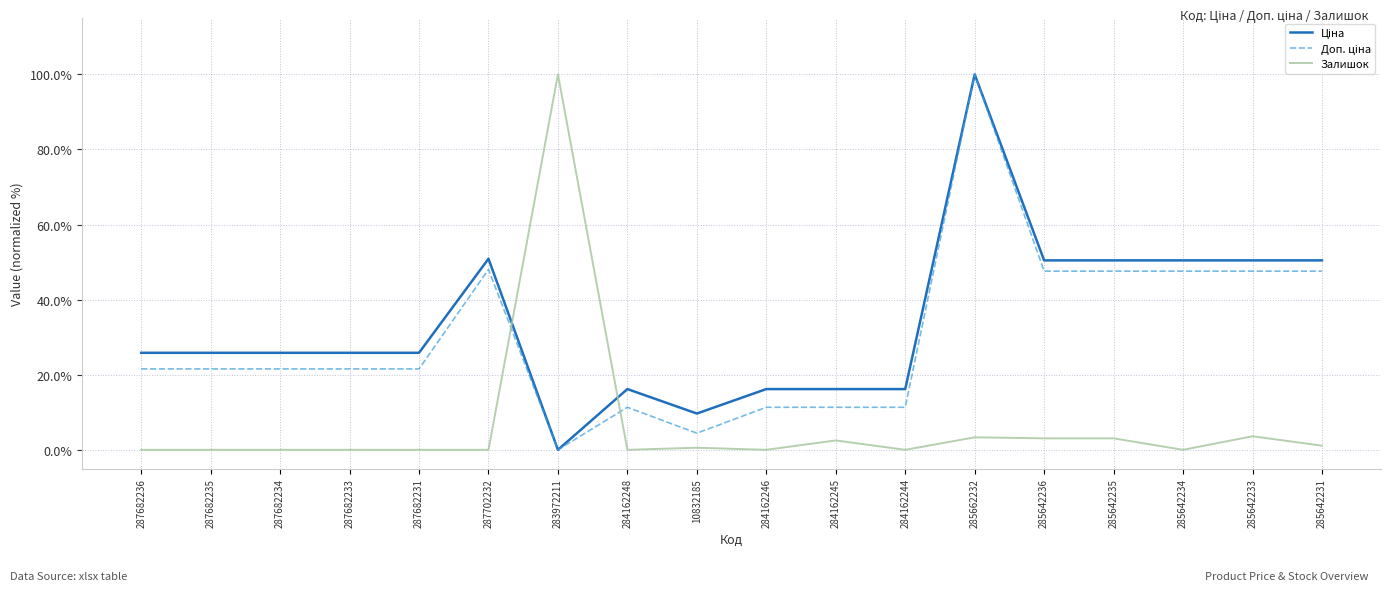

Rank the series by their maximum value, from lowest to highest.

Ціна, Доп. ціна, Залишок